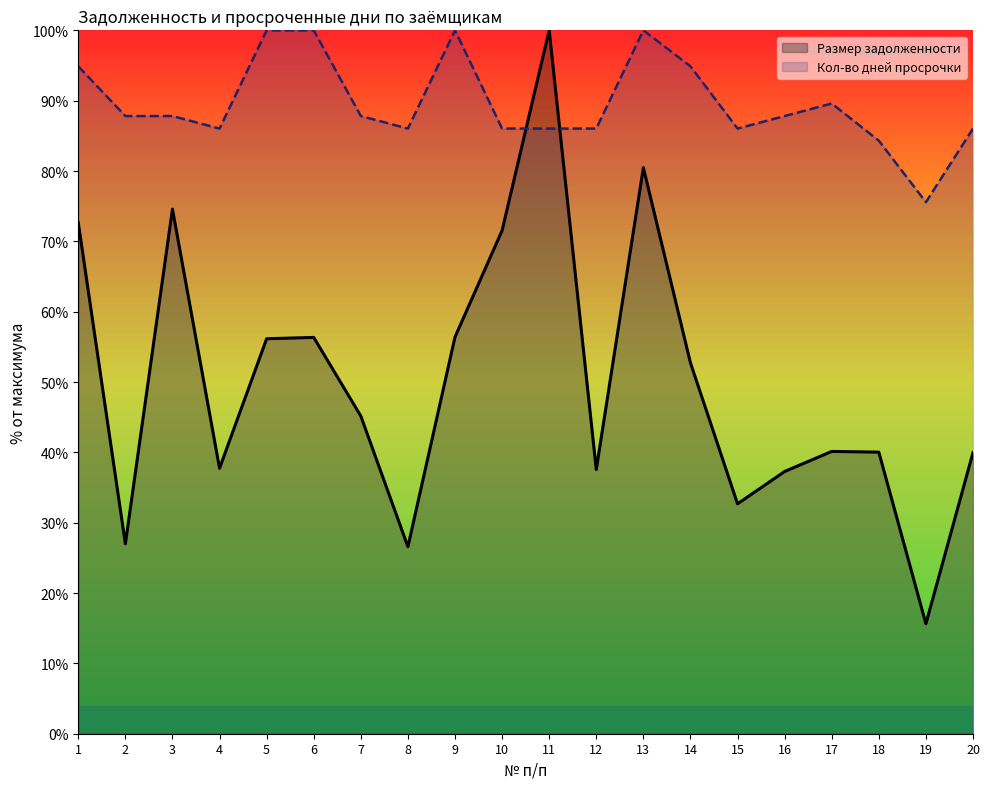

What is the value of the Размер задолженности point at the 6th from the left?

56.3